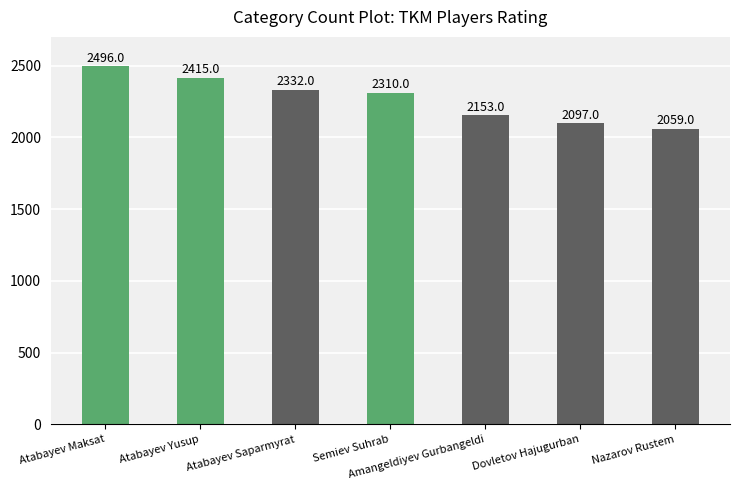

What value does the data have at Semiev Suhrab?

2310